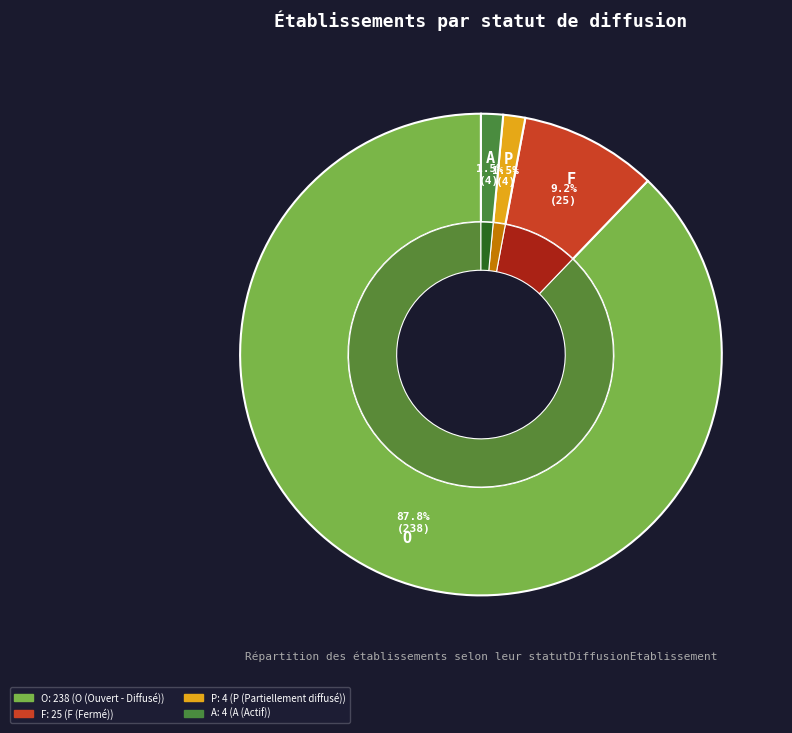

Which category accounts for the majority?

O